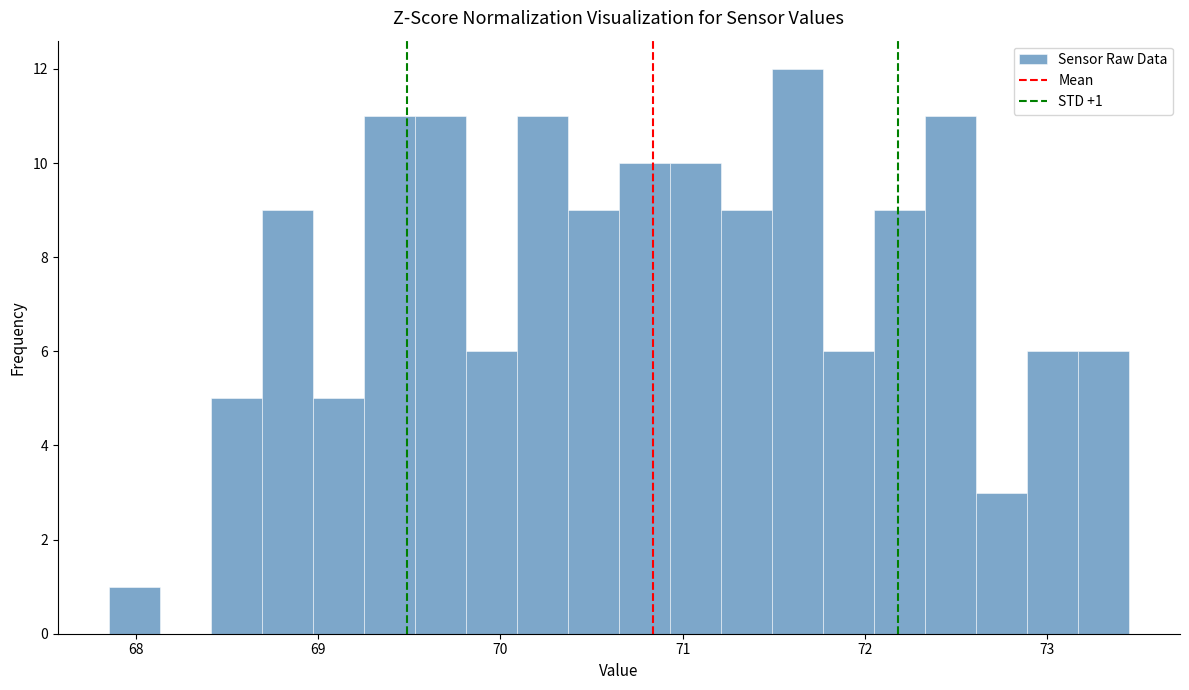

Read against the x-axis, roughly where is the centre of the tallest bar?

71.6